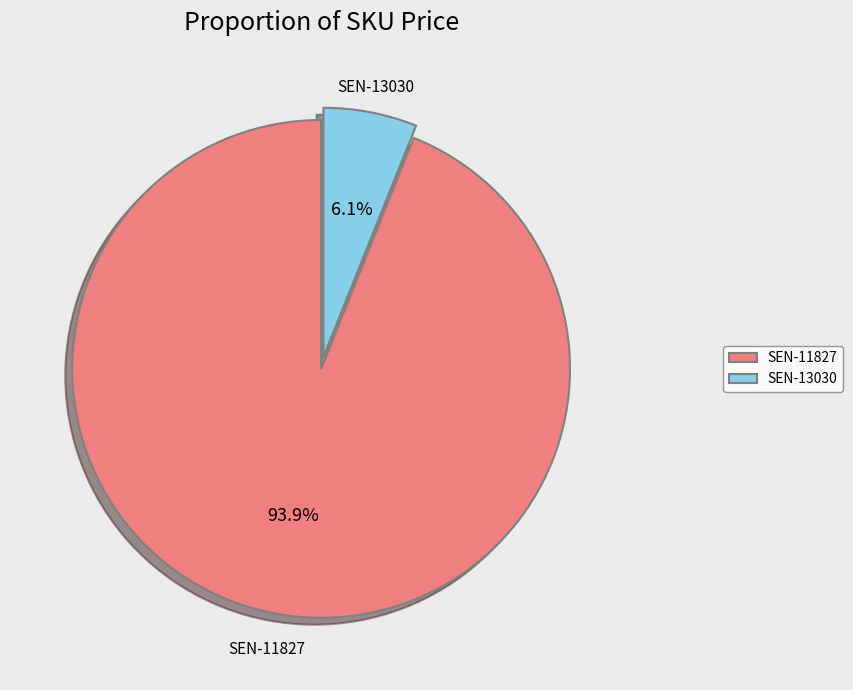

True or false: SEN-13030 accounts for 6% of the total.

True